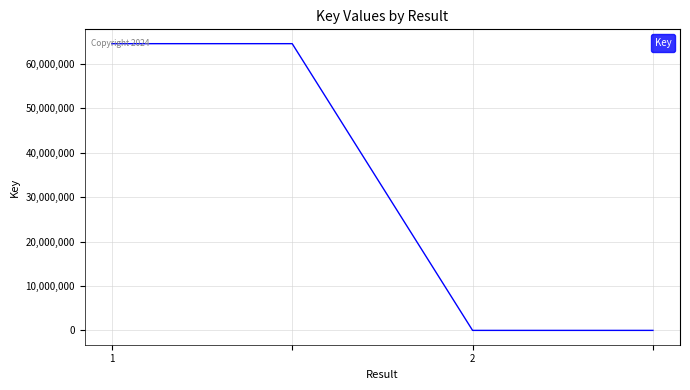

What is the maximum value shown in the chart?

64563133